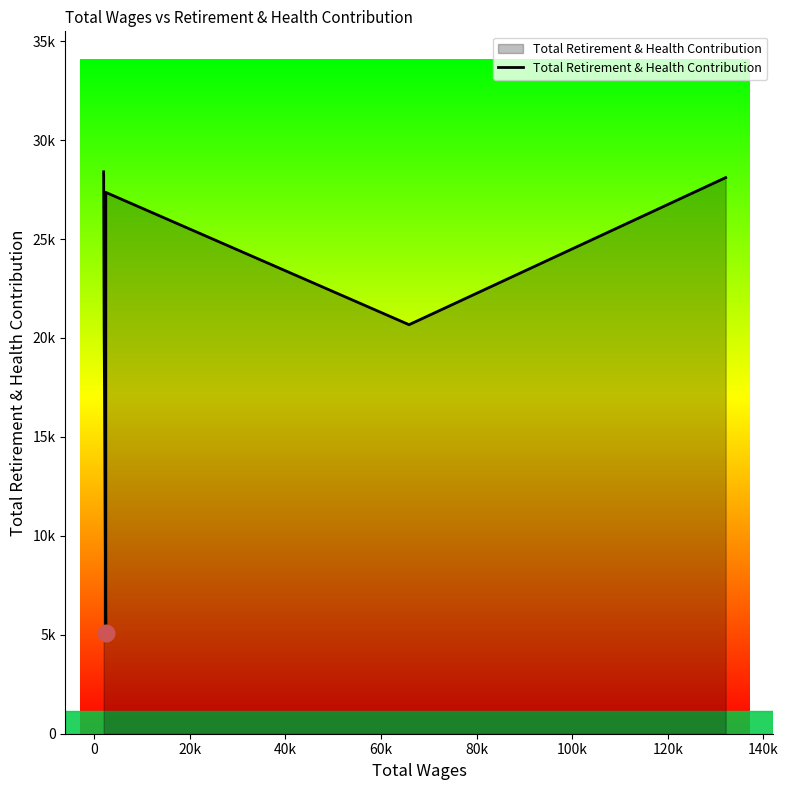

Where is the data nearest to the value 16749?

20k